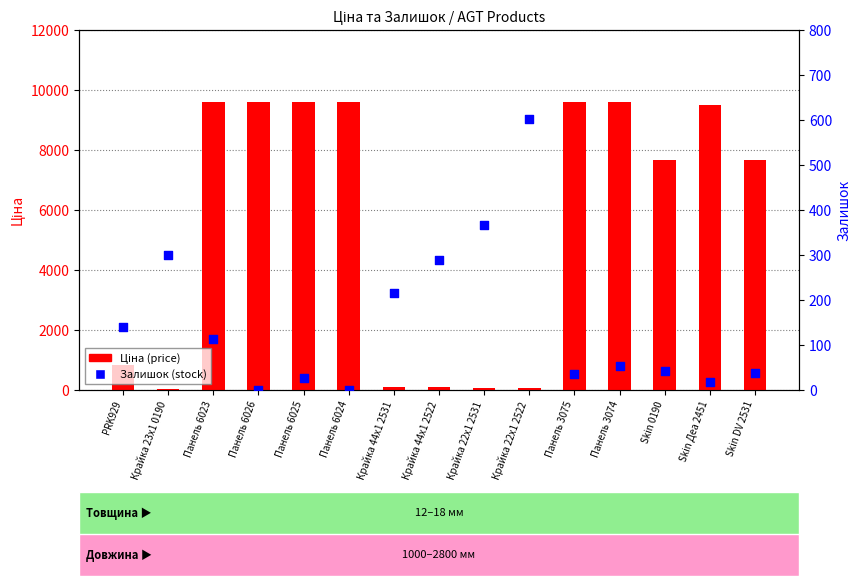

Which series contains the lowest Y value?

Залишок (stock)